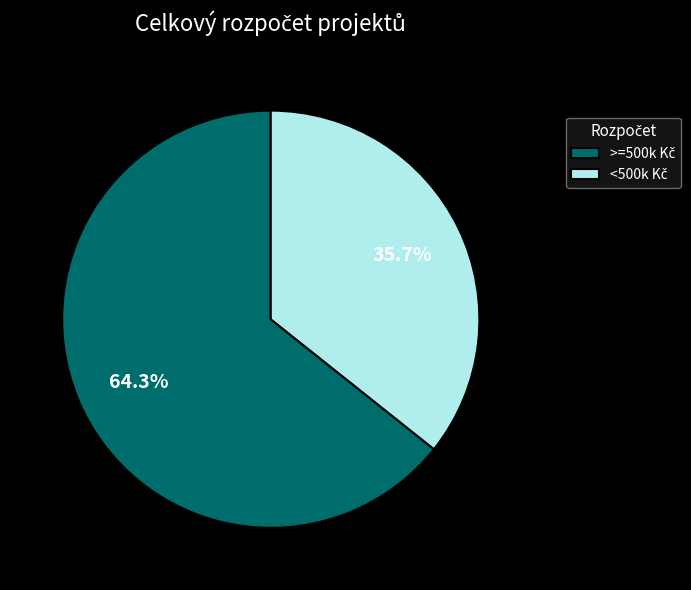

Is there a majority slice in this chart?

Yes